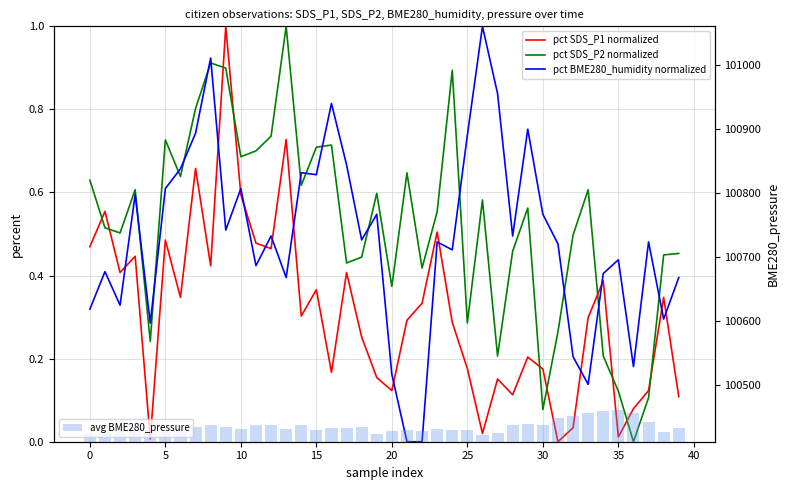

Rank the series at 17 from highest to lowest value.

avg BME280_pressure, pct BME280_humidity normalized, pct SDS_P2 normalized, pct SDS_P1 normalized